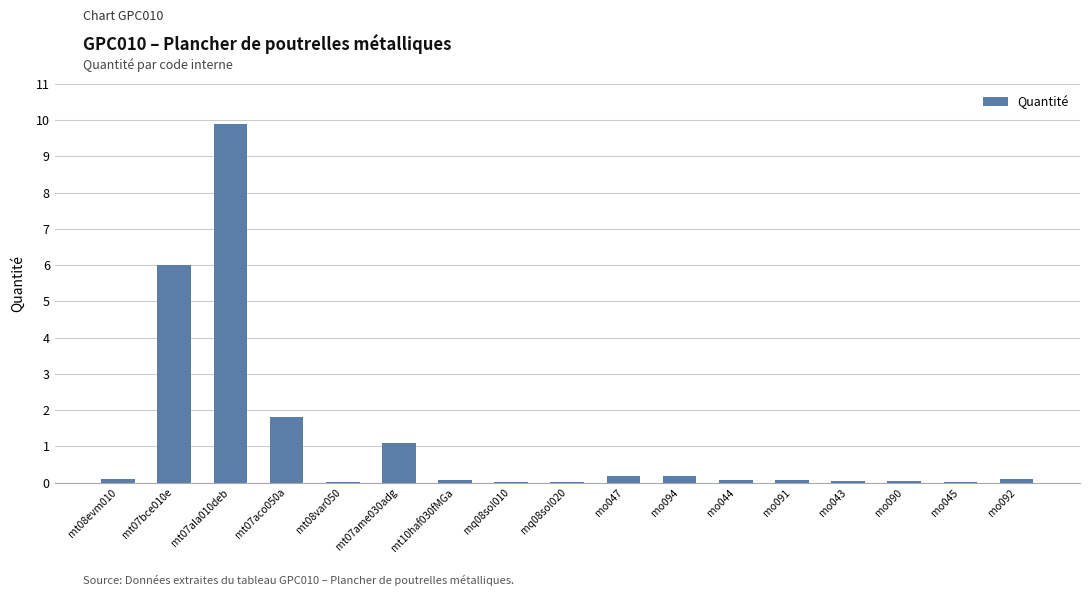

True or false: the data shows 6.0 at mt07bce010e.

True